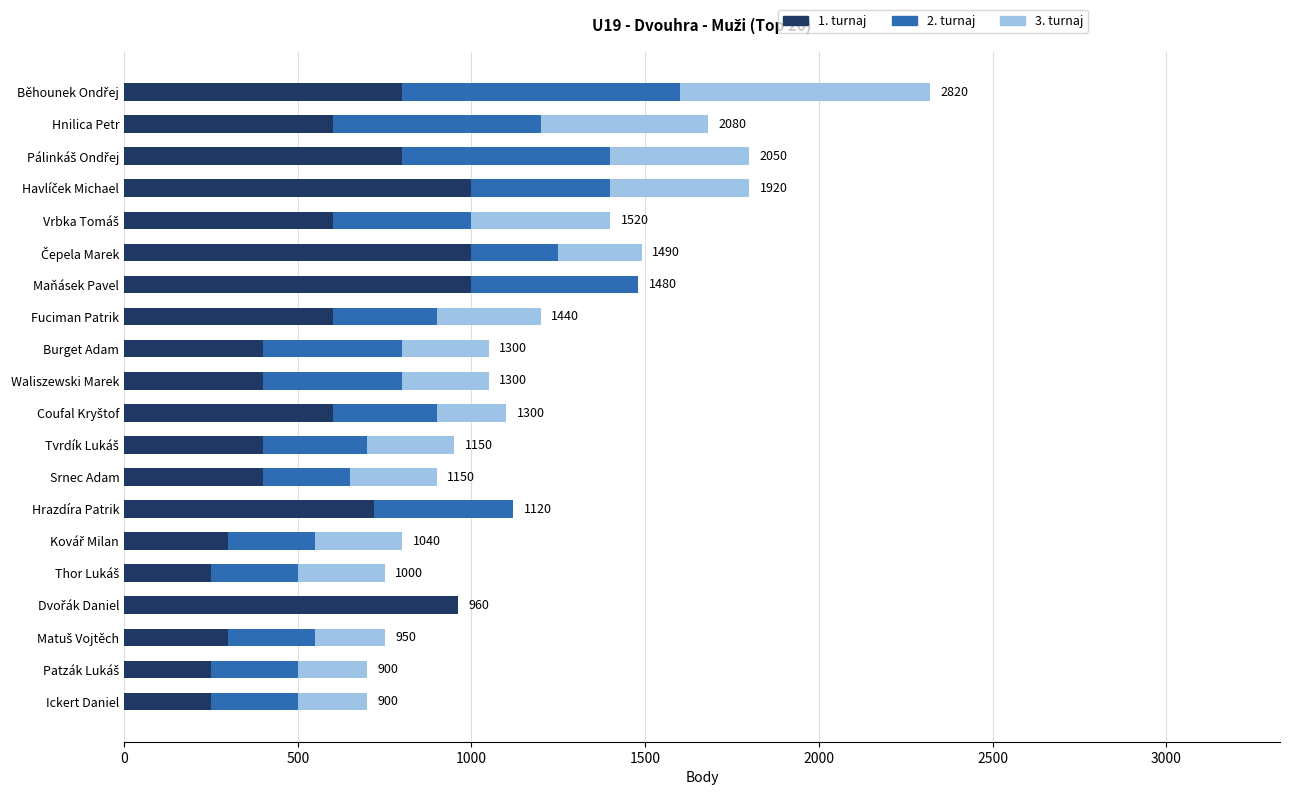

True or false: 1. turnaj has a value of 210 at Fuciman Patrik.

False